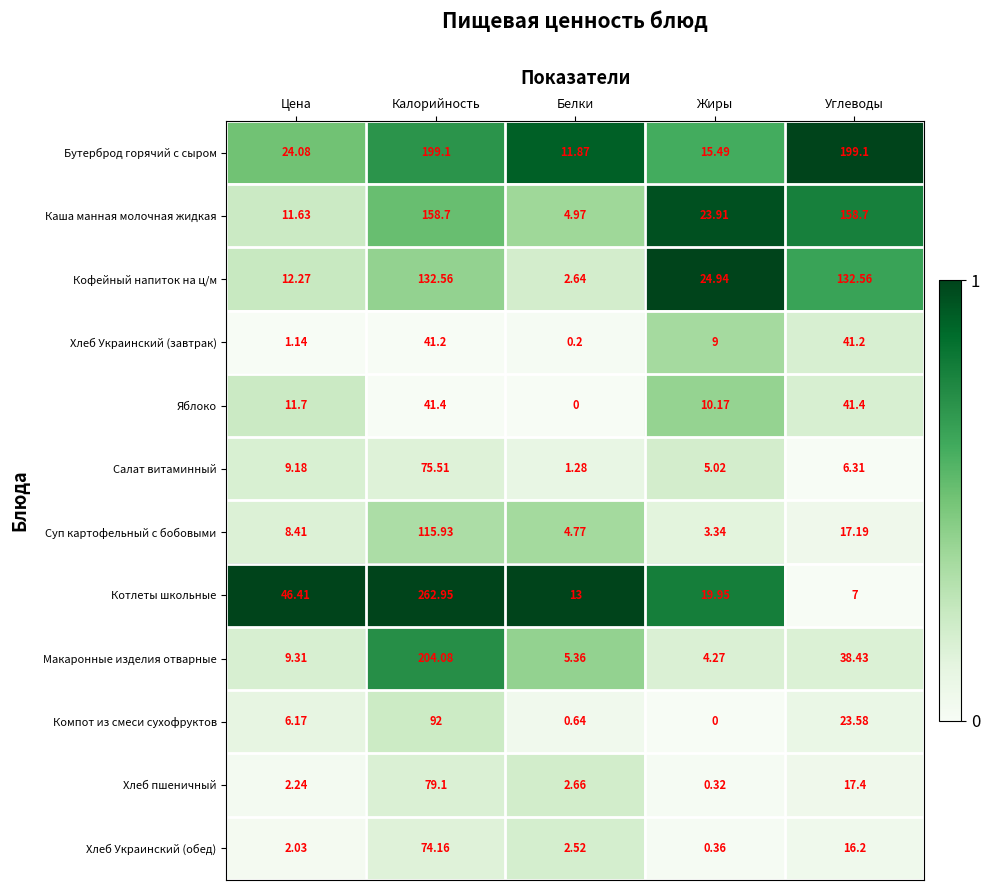

Rank the categories by Суп картофельный с бобовыми value from lowest to highest.

Жиры, Белки, Цена, Углеводы, Калорийность